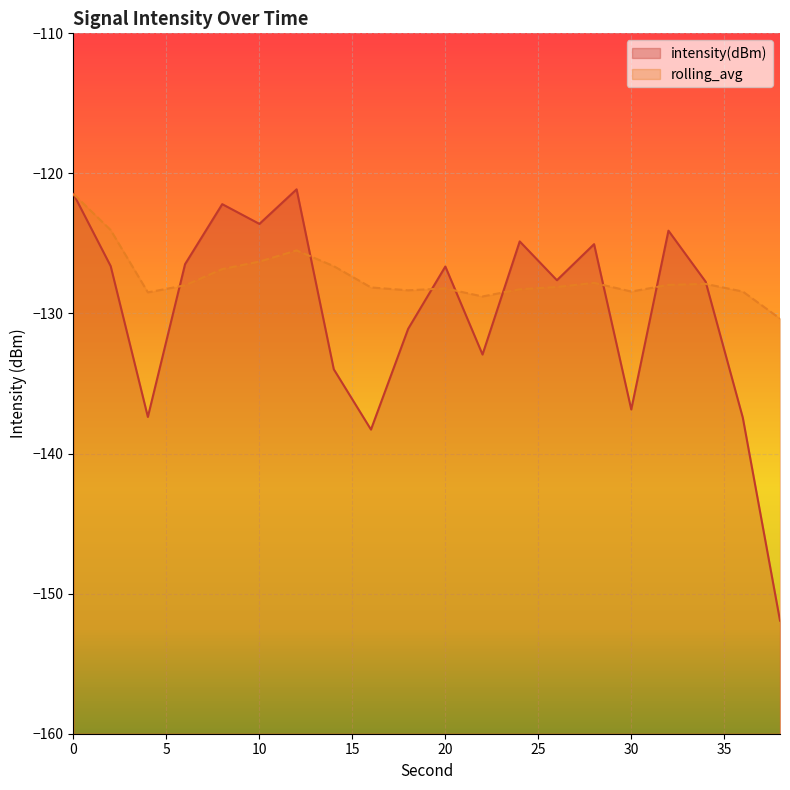

Which category has the lowest value in the intensity(dBm) series?

38